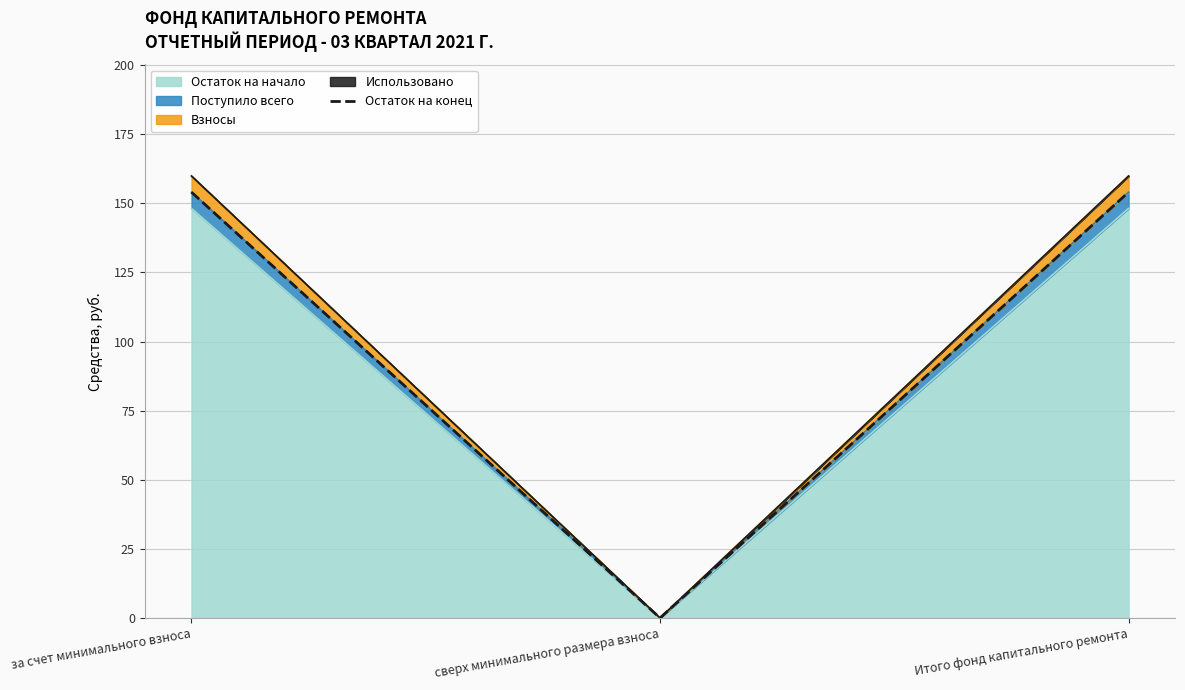

Is it true that the value at сверх минимального размера взноса is 99.4?

False